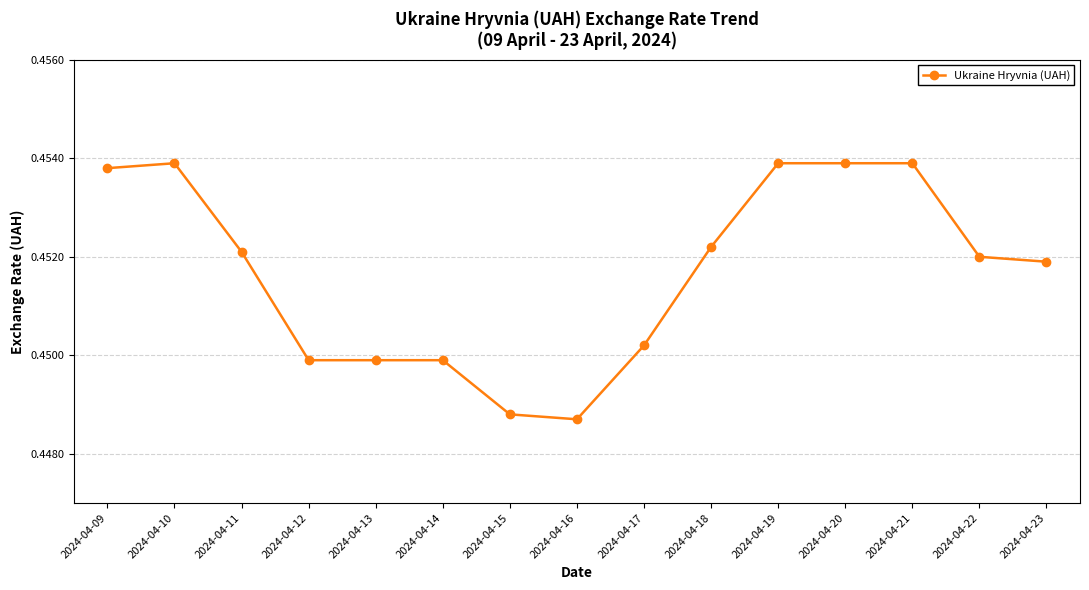

The value at 2024-04-14 is 0.8. True or false?

False